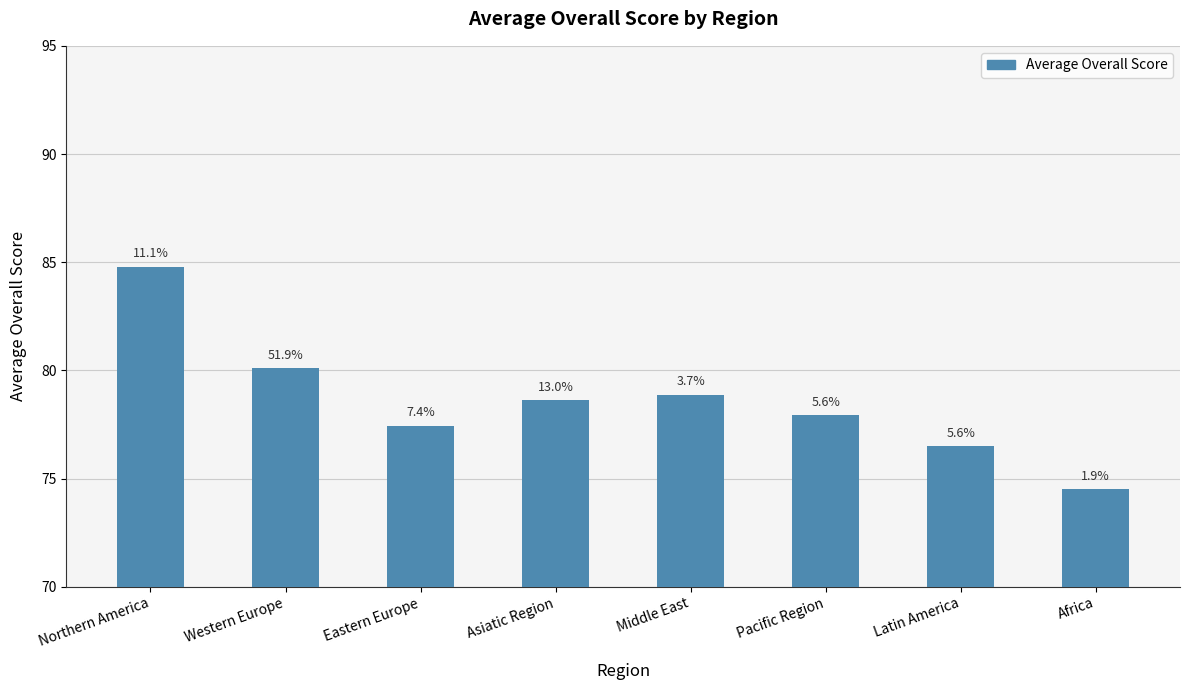

List the labels in order of value, smallest first.

Africa, Latin America, Eastern Europe, Pacific Region, Asiatic Region, Middle East, Western Europe, Northern America